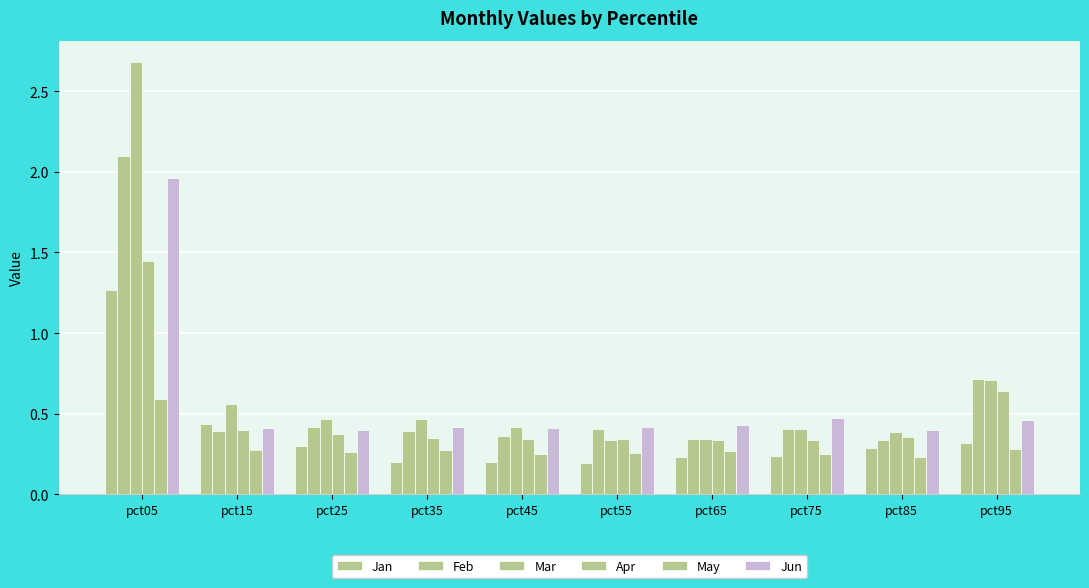

How many bars are there in each group?

6